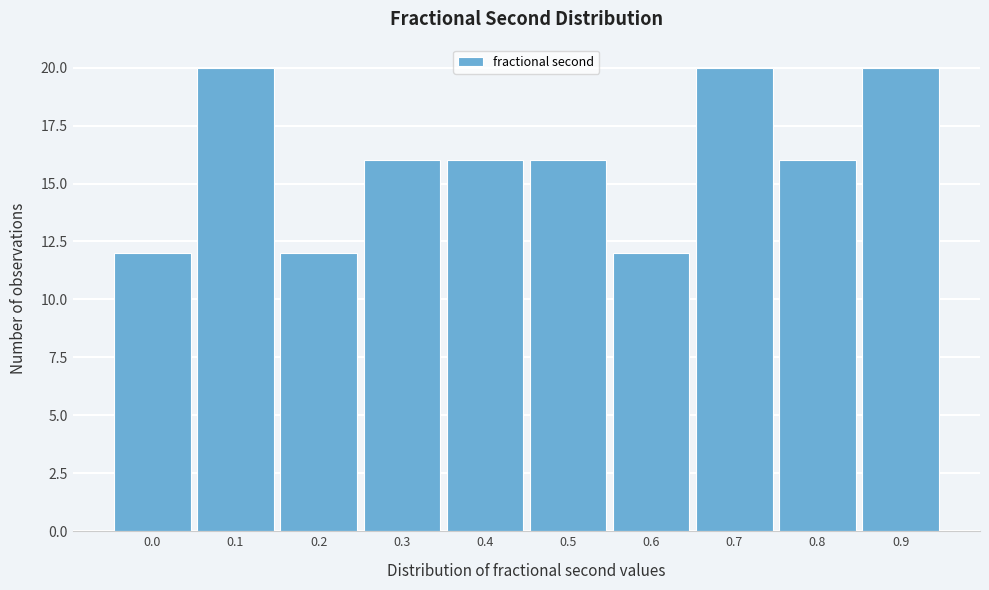

Reading left to right, list all the values displayed in this chart.

12	20	12	16	16	16	12	20	16	20